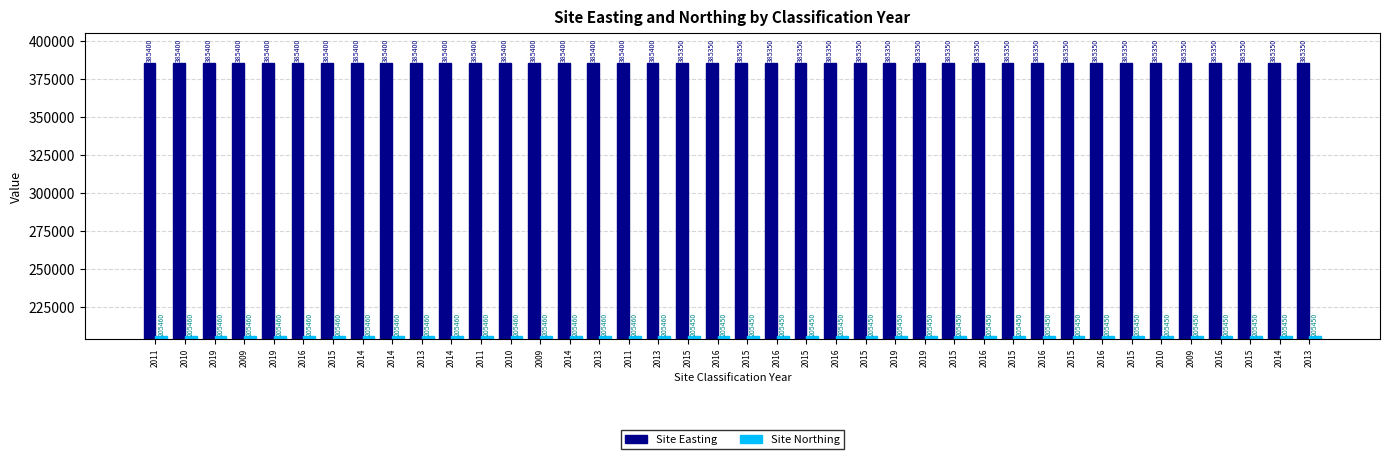

At which category is the sum across all series the highest?

2011